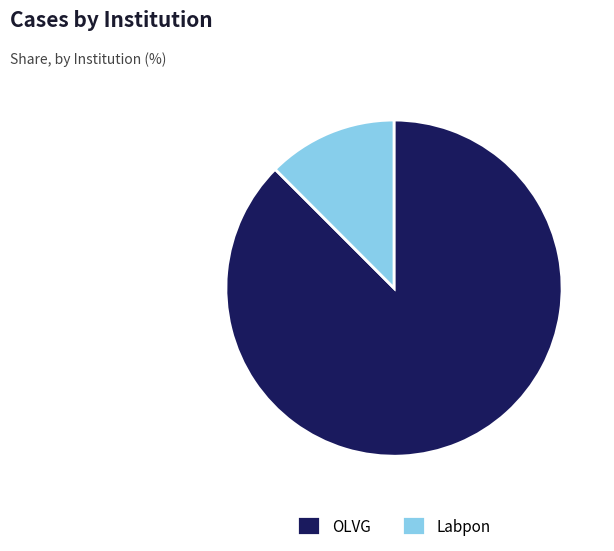

True or false: OLVG accounts for 88% of the total.

True